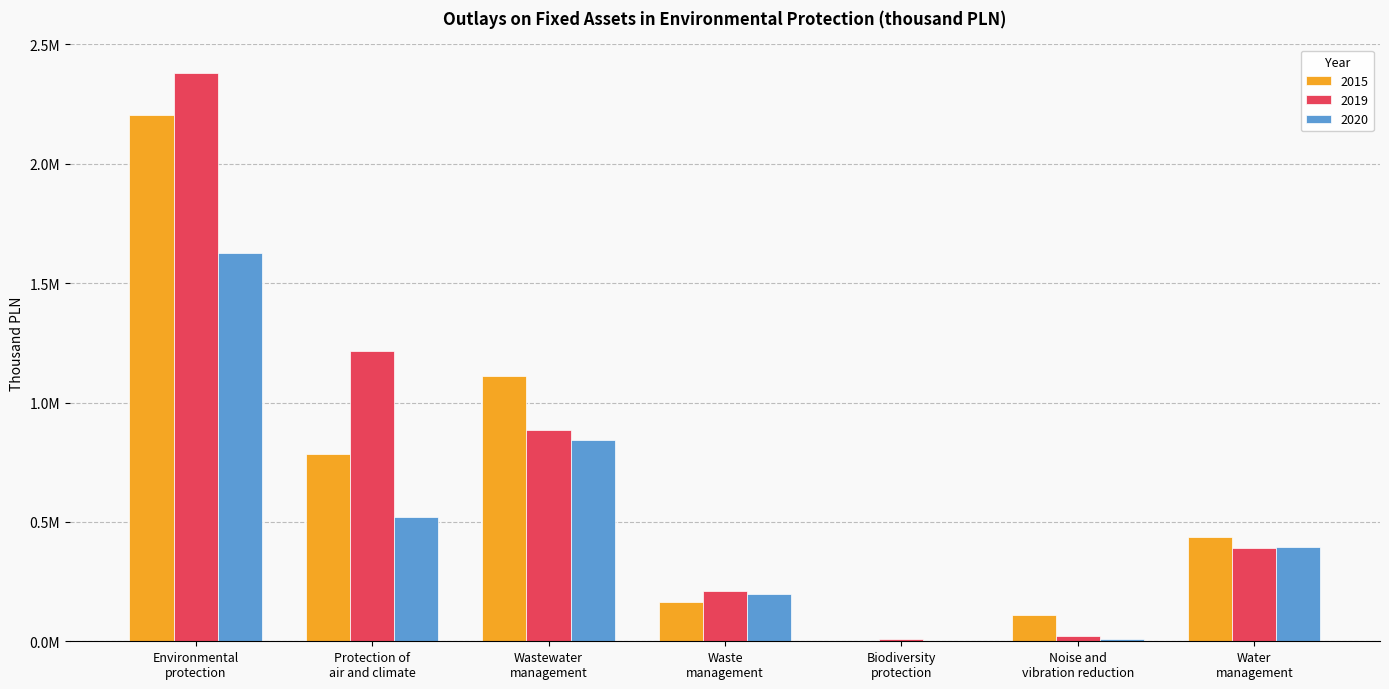

Rank the series at Biodiversity
protection from highest to lowest value.

2019, 2020, 2015